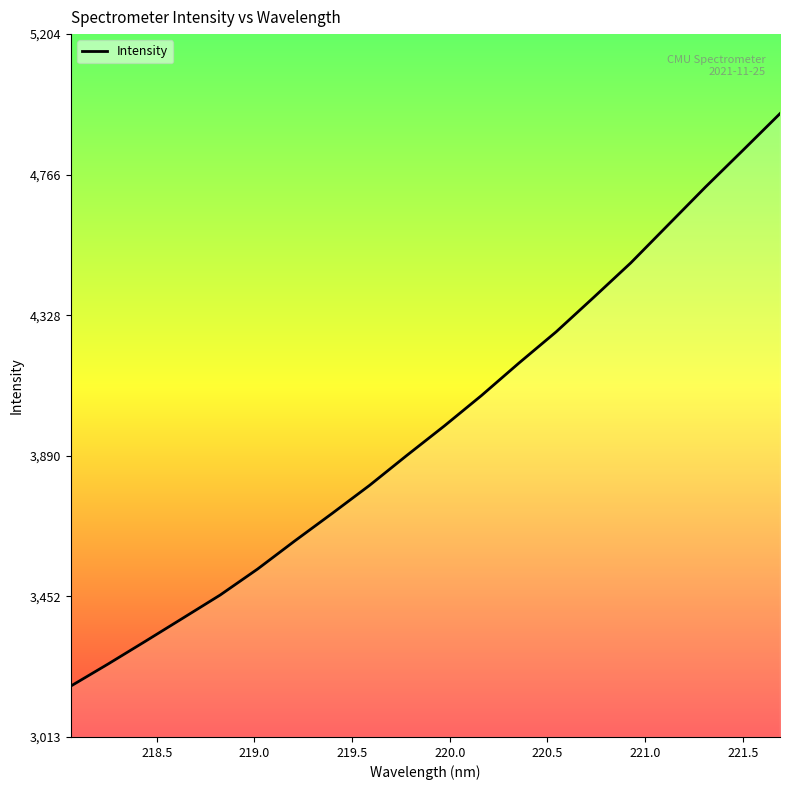

What is the smallest value displayed?

3172.0